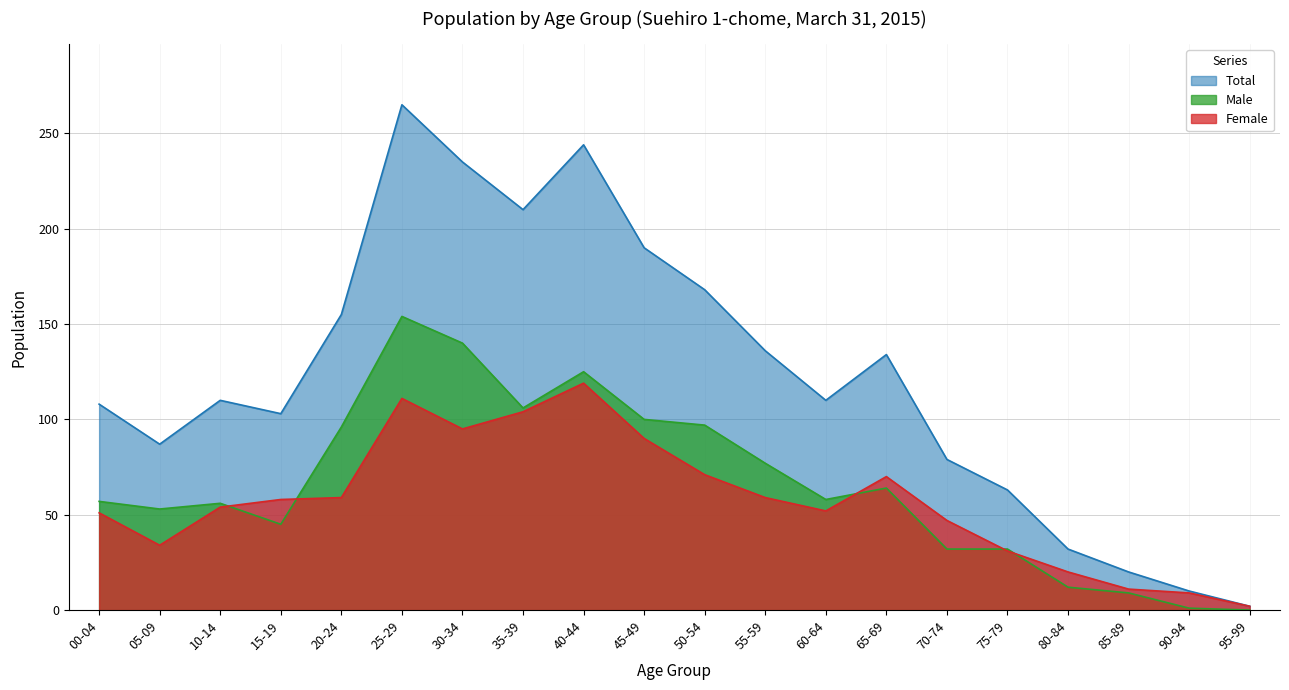

What is the total value across all series at 40-44?

488